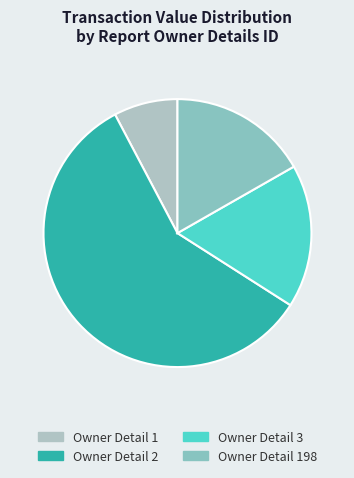

How many segments does this pie chart have?

4